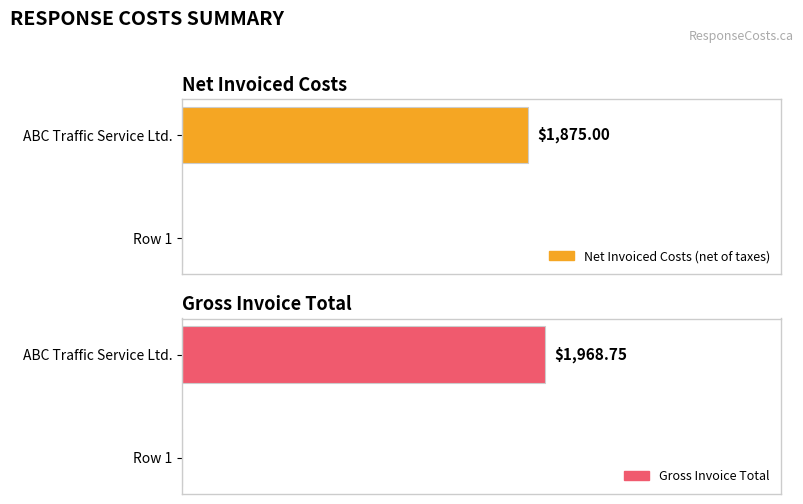

How many values in the Net Invoiced Costs (net of taxes) series exceed 0?

1